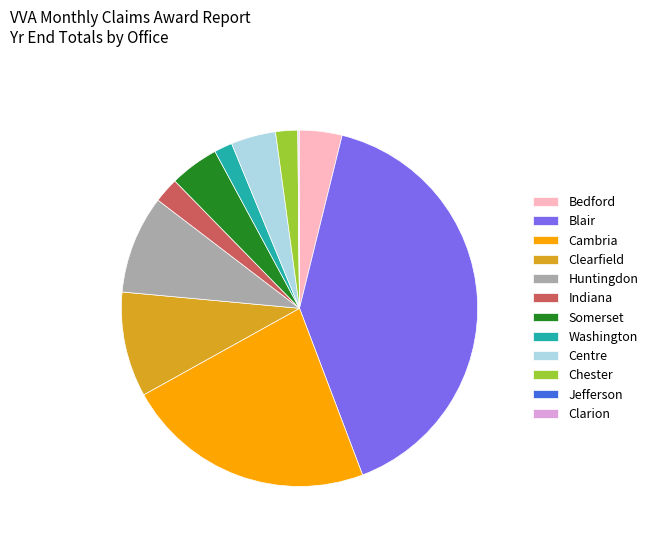

True or false: Somerset accounts for 4% of the total.

True